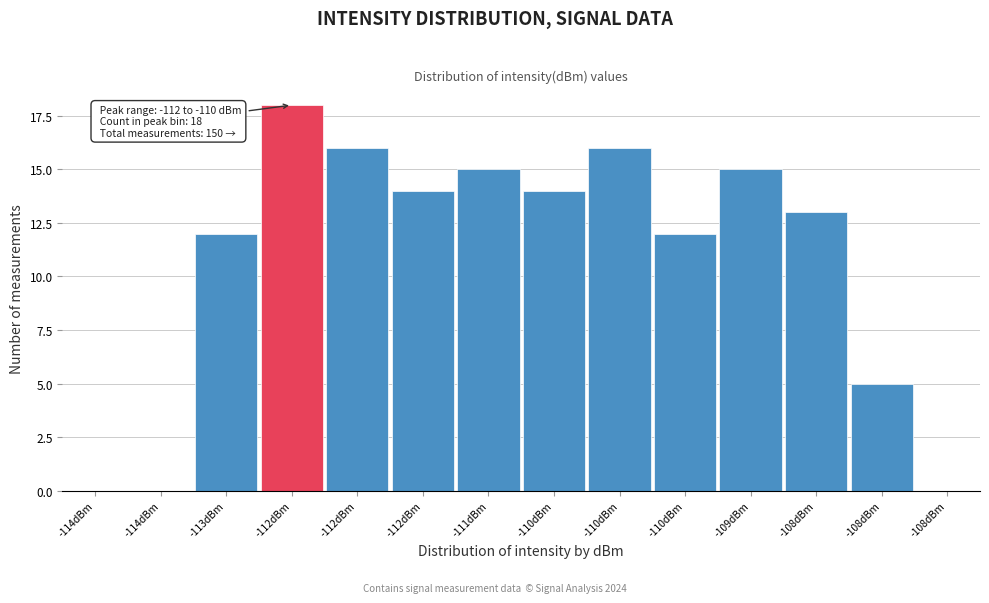

Count the number of data series in this chart.

1